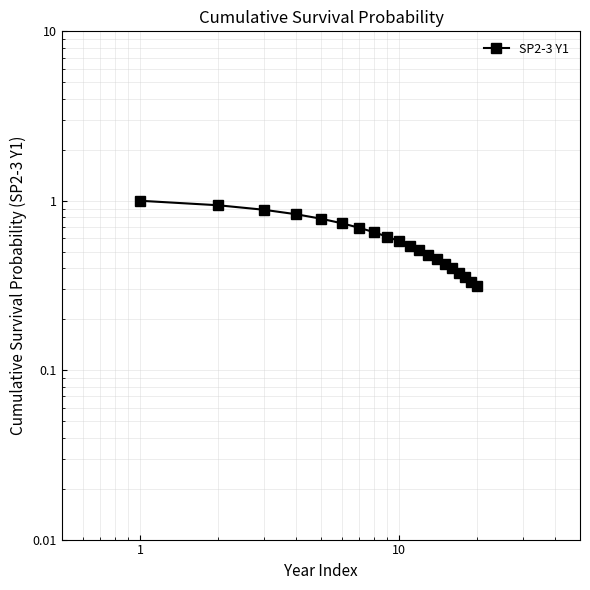

What is the smallest value displayed?

0.3